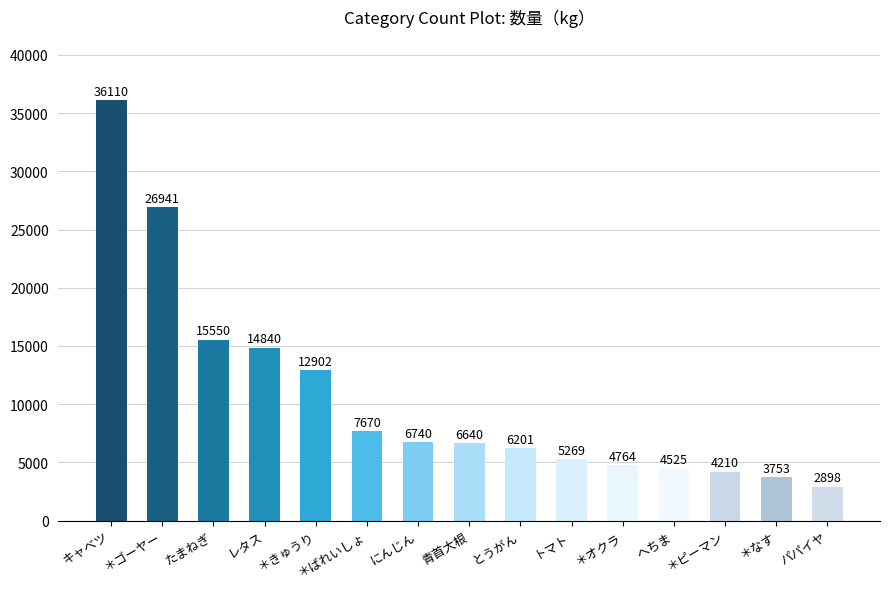

What is the sum of the values at レタス and ＊きゅうり?

27742